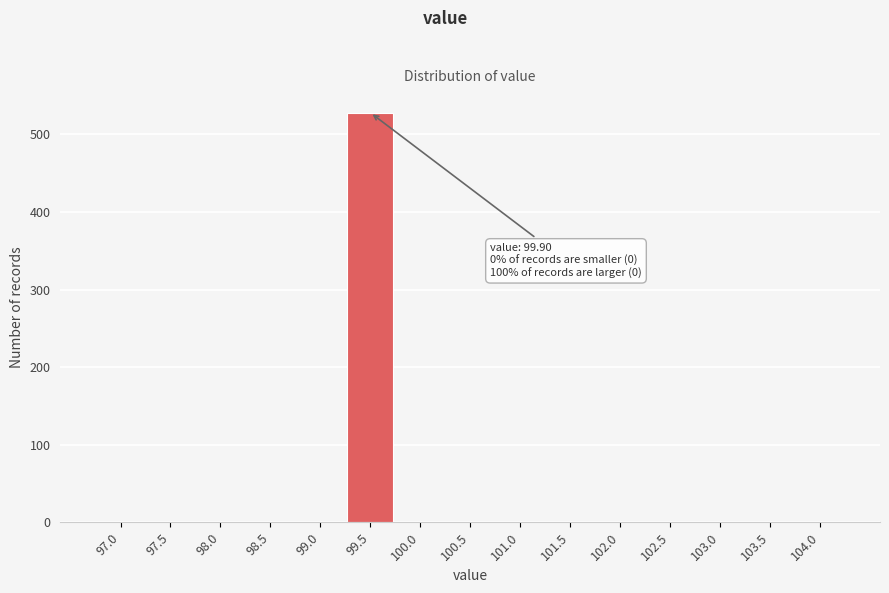

Reading right to left, transcribe all the data shown in this chart.

104.0=0	103.5=0	103.0=0	102.5=0	102.0=0	101.5=0	101.0=0	100.5=0	100.0=0	99.5=528	99.0=0	98.5=0	98.0=0	97.5=0	97.0=0